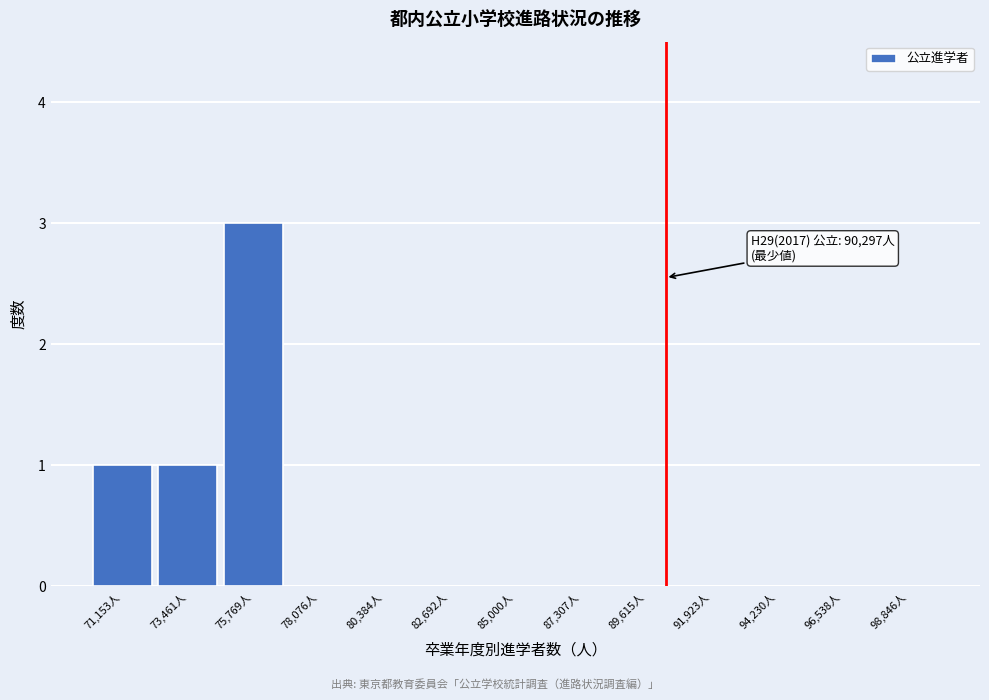

Which range on the x-axis has the tallest bar?

74500 to 77000